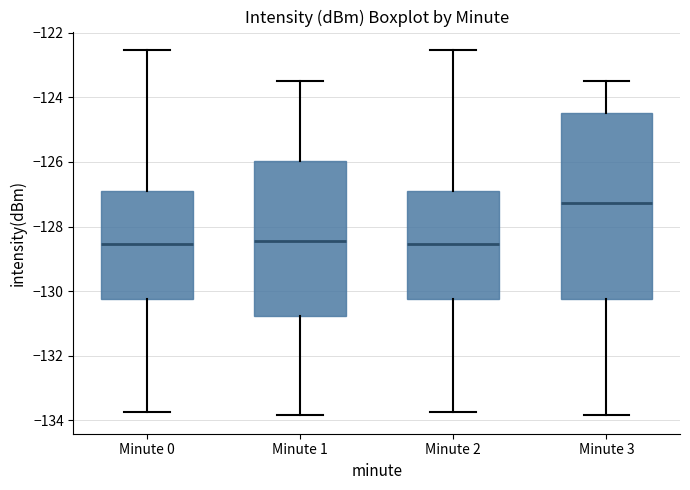

Reading left to right, transcribe this box plot: for each box, give where its median line is, the range the box spans, and where its two whiskers end, as read against the y-axis. The values are not printed on the chart, so give them approximately, as read against the axis.

Minute 0: median -128.6, box -130.2 to -127.0, whiskers -133.8 to -122.6
Minute 1: median -128.4, box -130.8 to -126.0, whiskers -133.8 to -123.4
Minute 2: median -128.6, box -130.2 to -127.0, whiskers -133.8 to -122.6
Minute 3: median -127.2, box -130.2 to -124.6, whiskers -133.8 to -123.4